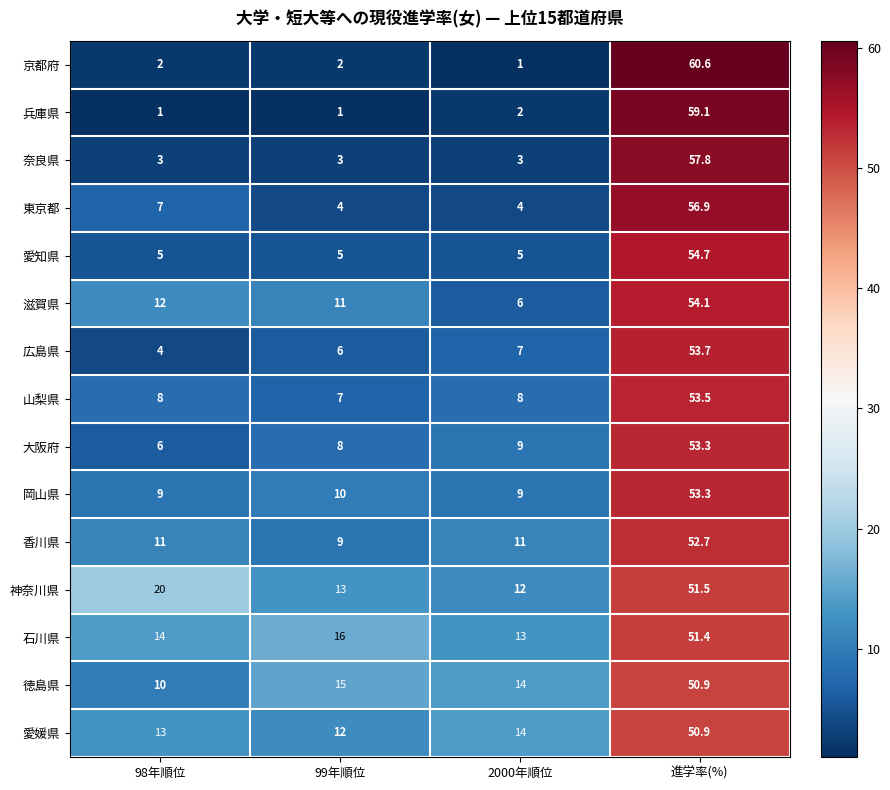

The 東京都 series shows 4.0 at 99年順位. True or false?

True